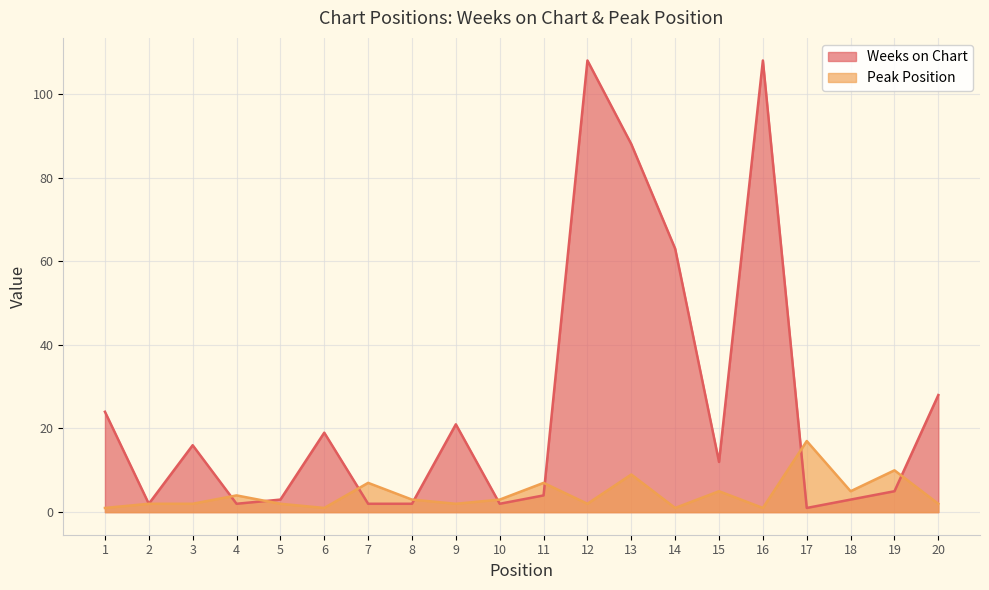

Does the chart have visible grid lines?

Yes